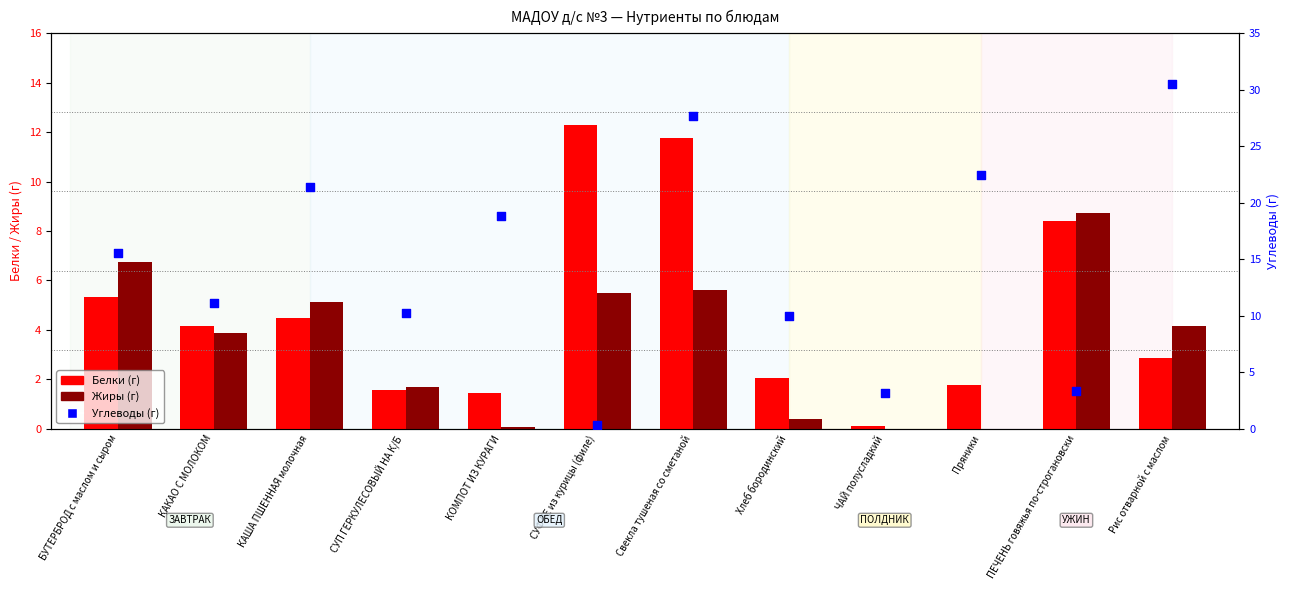

At which category is the sum across all series the highest?

Свекла тушеная со сметаной